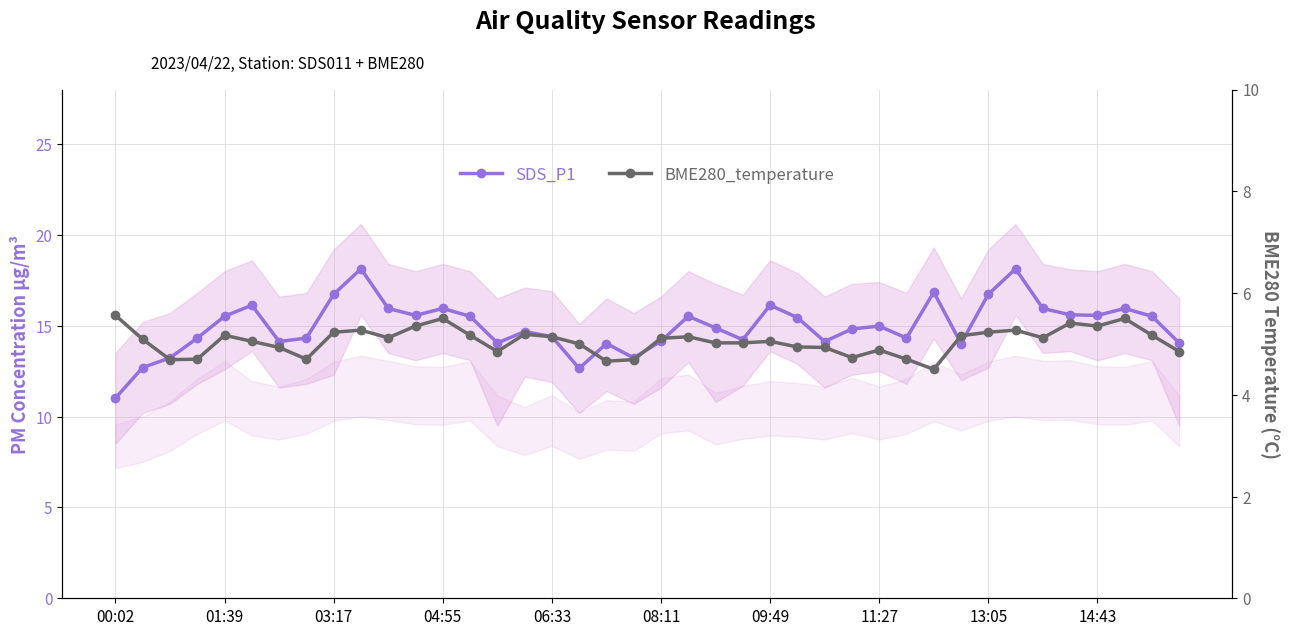

What is the lowest value of the BME280_temperature series?

4.5